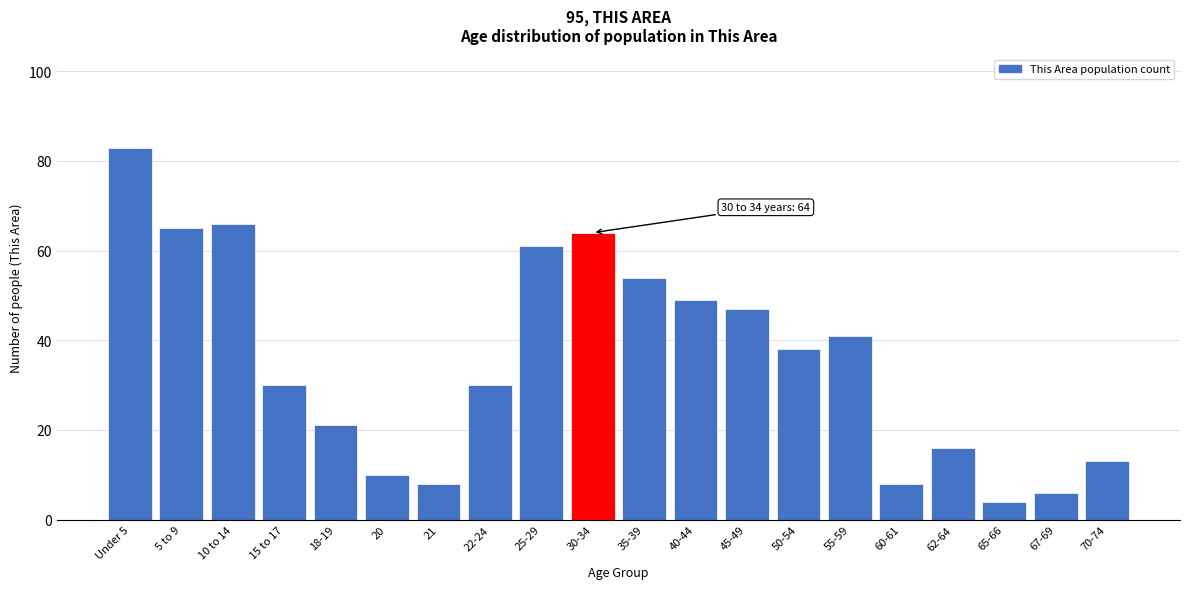

Reading right to left, what are all the values shown in this chart?

70-74=13	67-69=6	65-66=4	62-64=16	60-61=8	55-59=41	50-54=38	45-49=47	40-44=49	35-39=54	30-34=64	25-29=61	22-24=30	21=8	20=10	18-19=21	15 to 17=30	10 to 14=66	5 to 9=65	Under 5=83